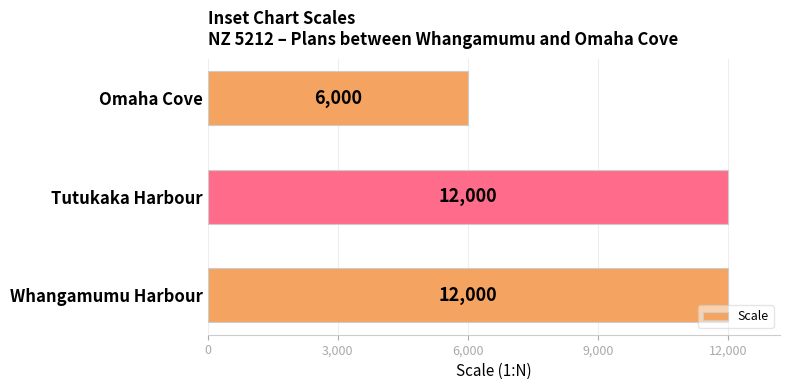

What is the maximum value shown in the chart?

12000